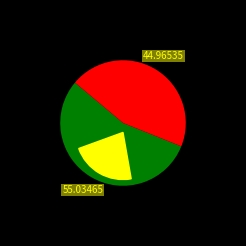

To the nearest percent, what portion does Item 14850 represent?

55%